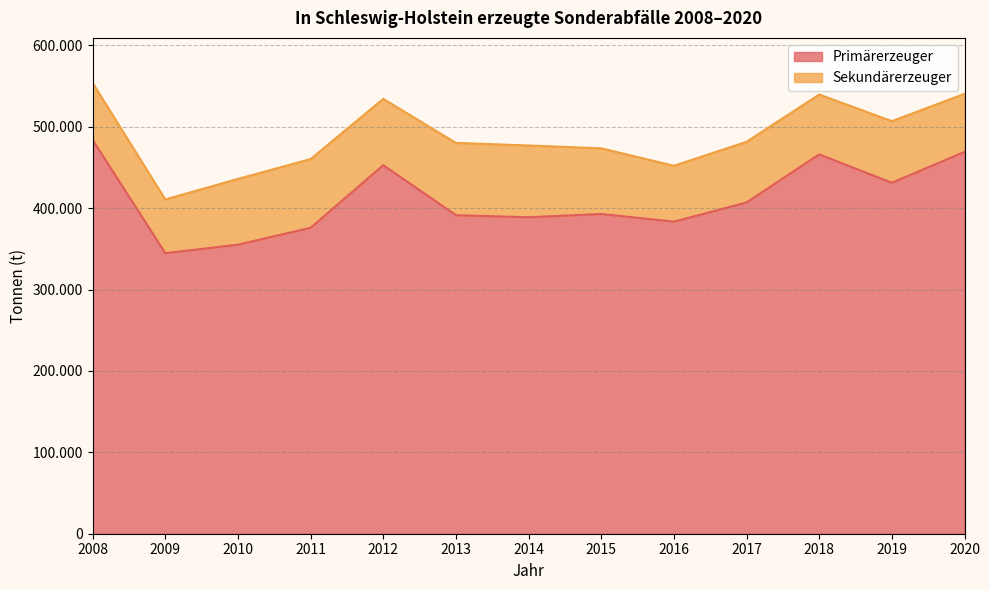

Rank the categories by value from highest to lowest.

2008, 2020, 2018, 2012, 2019, 2017, 2015, 2013, 2014, 2016, 2011, 2010, 2009